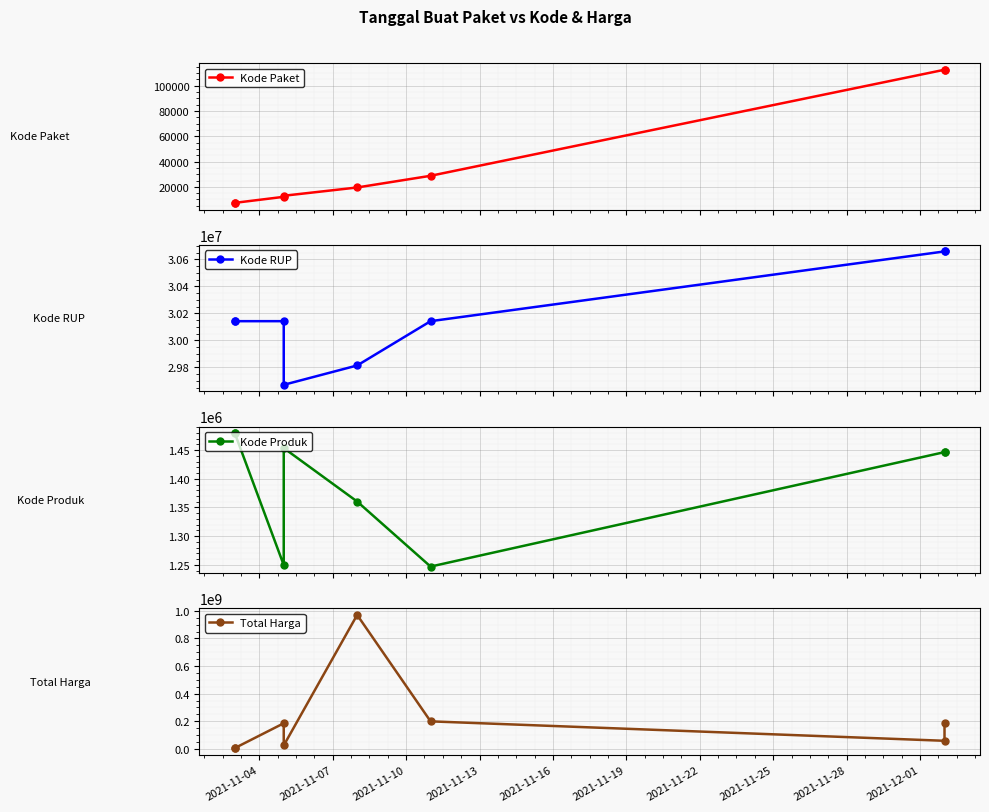

Where is Kode Paket nearest to the value 59890?

2021-11-19